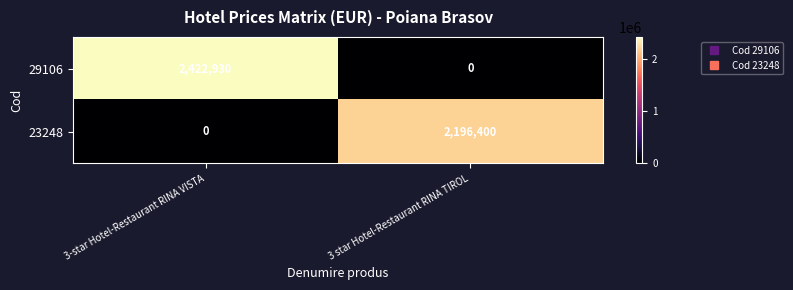

The 29106 series shows -797098 at 3 star Hotel-Restaurant RINA TIROL. True or false?

False